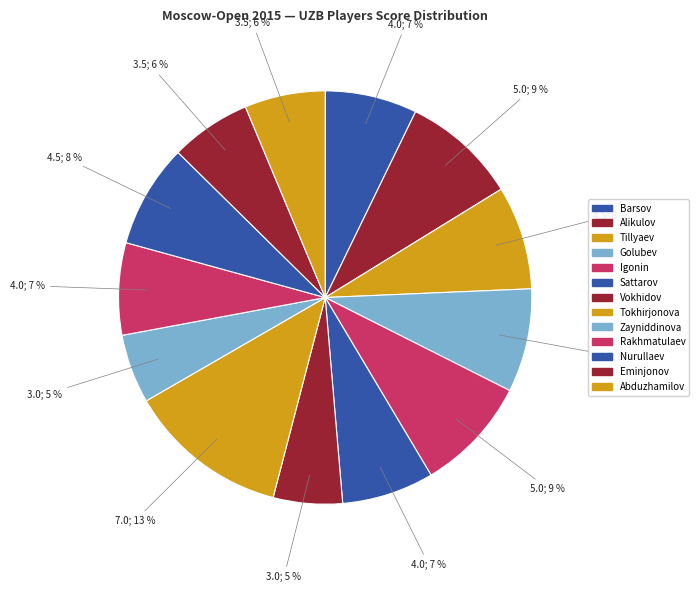

Rank the categories by value from highest to lowest.

Tokhirjonova Gulrukhbegim (WFM), Alikulov Elbek (FM), Igonin Temur (FM), Tillyaev Ulugbek (FM), Golubev Roman (FM), Nurullaev Akhmad, Barsov Alexei (GM), Sattarov Bobir, Rakhmatulaev Konstantin, Eminjonov Muzaffarjon, Abduzhamilov Abdugafar, Vokhidov Shamsiddin, Zayniddinova Sabokhat